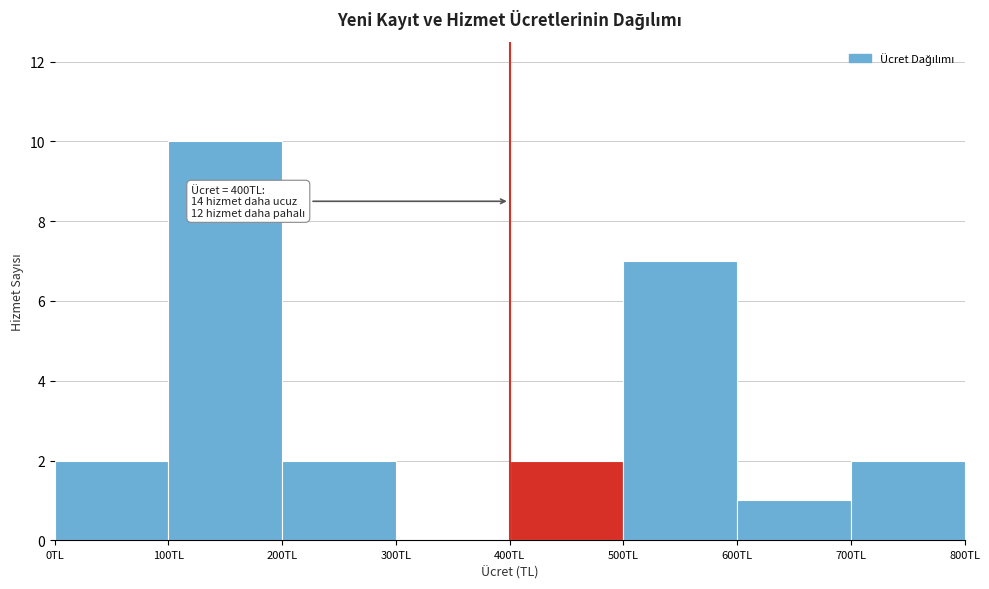

Which range on the x-axis has the tallest bar?

100 to 200